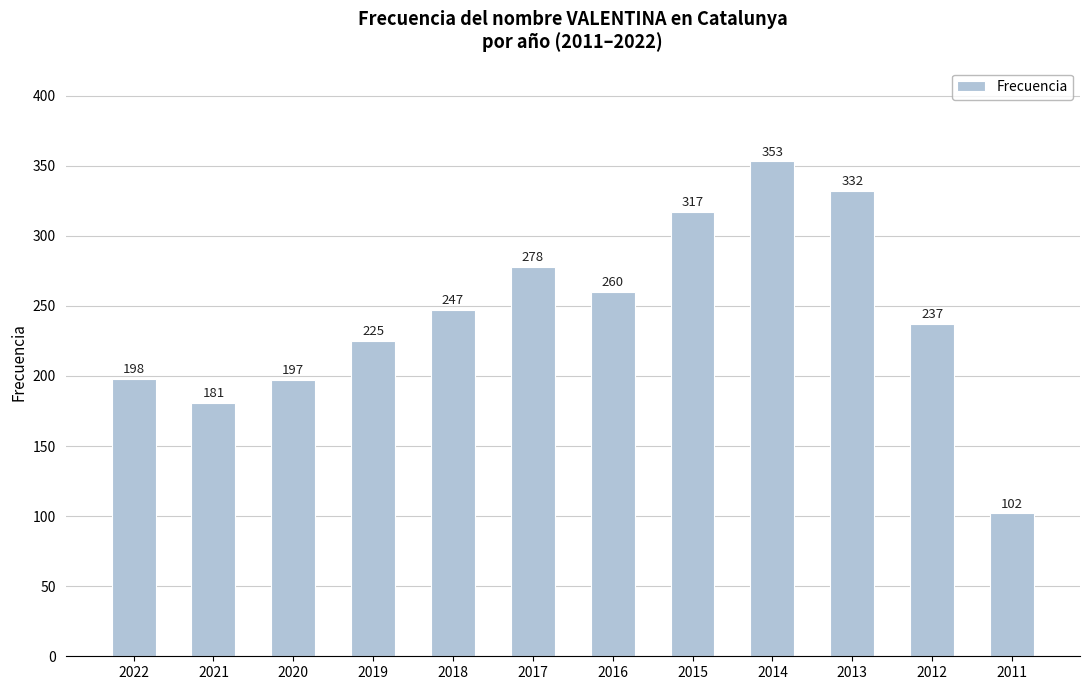

What is the value of the 4th bar from the left?

225